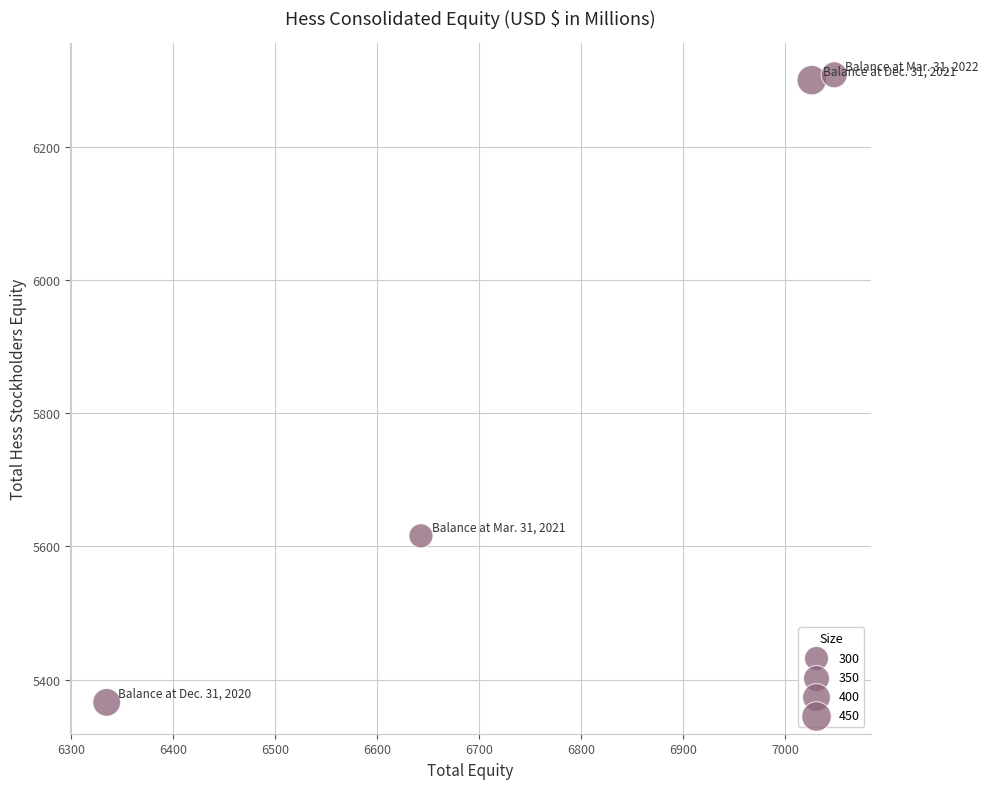

What Y value in the scatter plot is closest to 5837?

5616